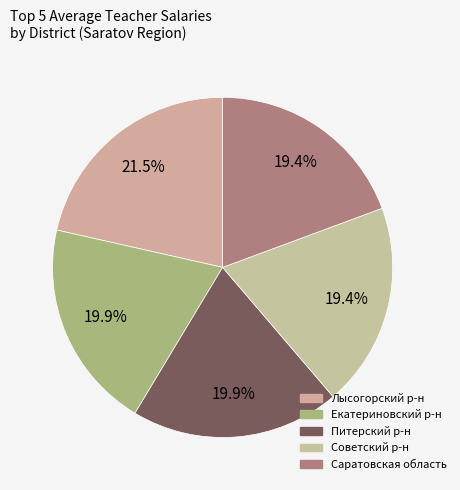

How many slices are in this pie chart?

5